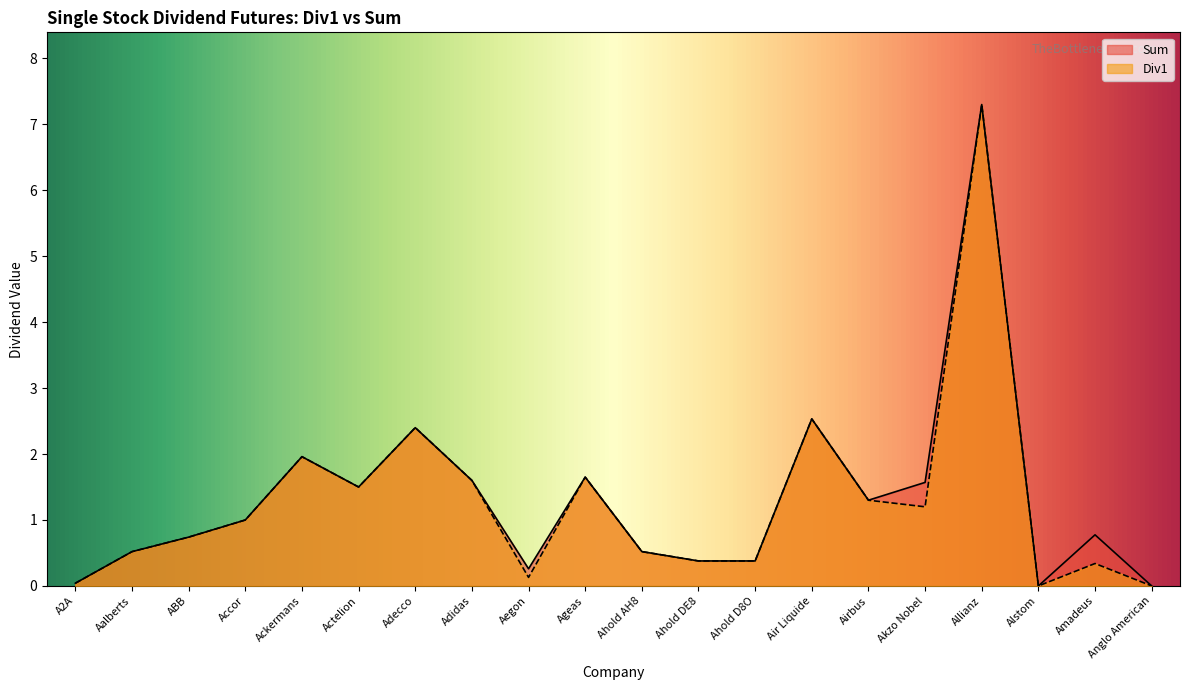

Between Ackermans and Ahold AH8, which series saw the biggest shift?

Div1